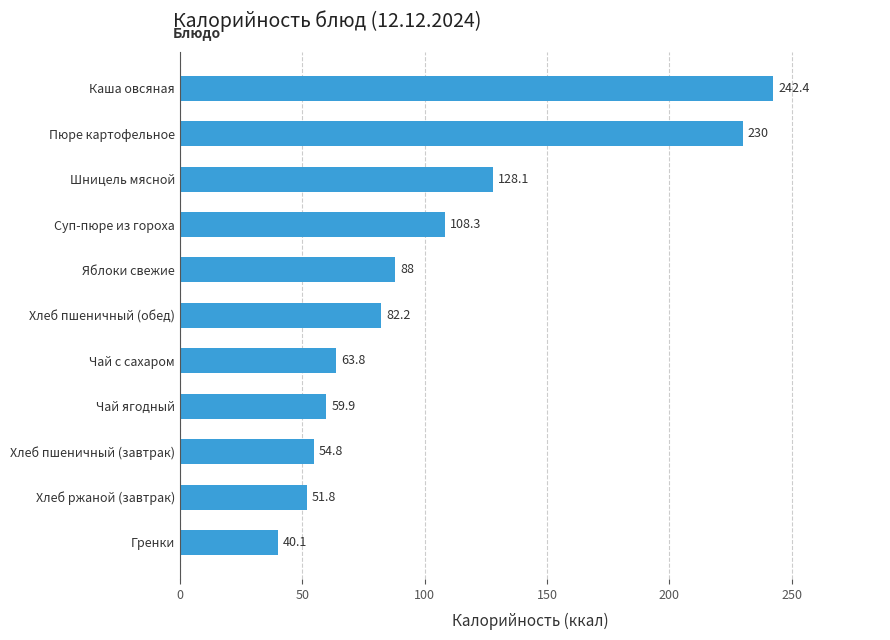

What is the ratio of the value at Чай ягодный to the value at Яблоки свежие?

0.7